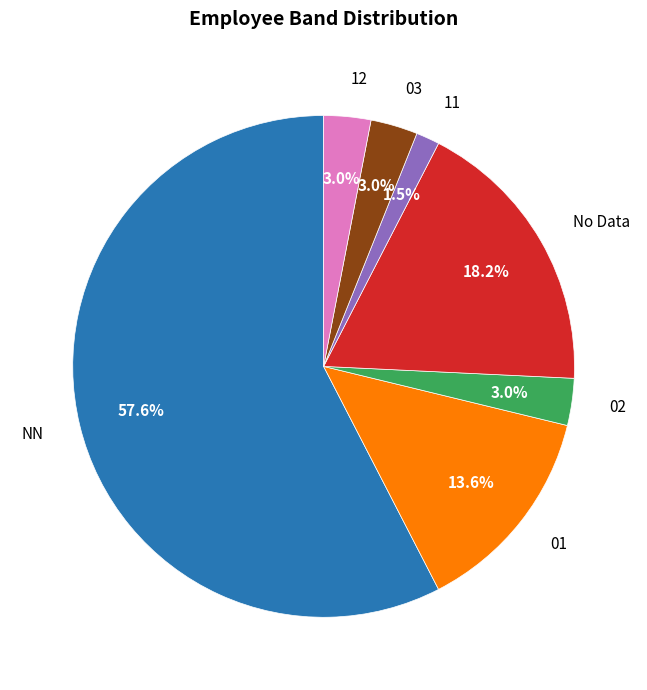

What percentage is the 12 slice, to the nearest percent?

3%